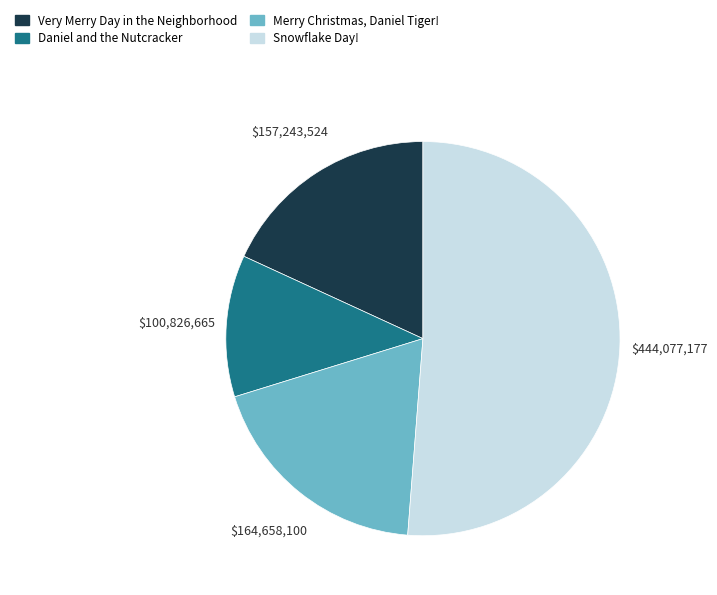

How many slices are in this pie chart?

4